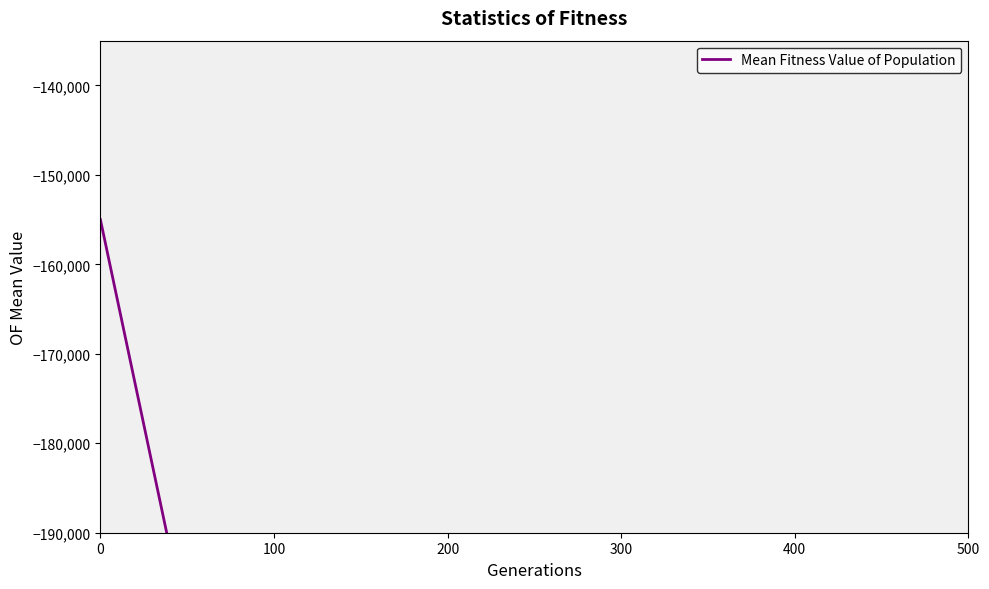

What position from the left is 400?

5